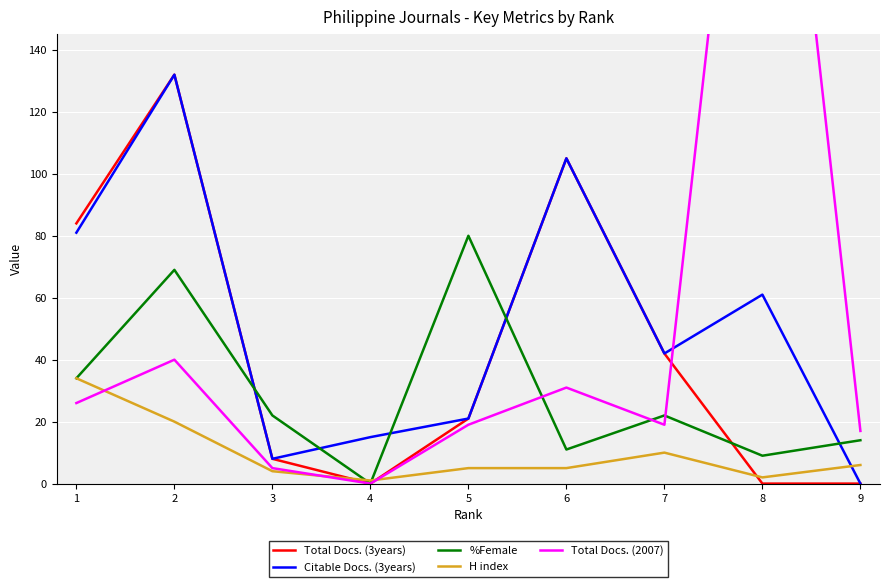

The Citable Docs. (3years) series shows 8 at 3. True or false?

True